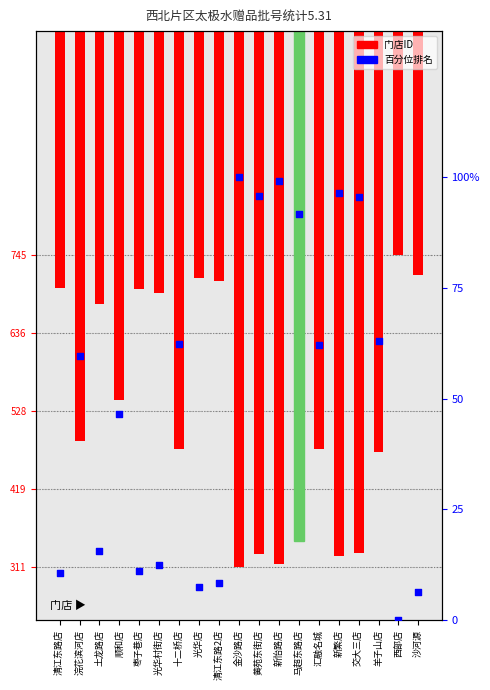

Is the value of 百分位排名 at 十二桥店 greater than the value of 门店ID at 黄苑东街店?

Yes